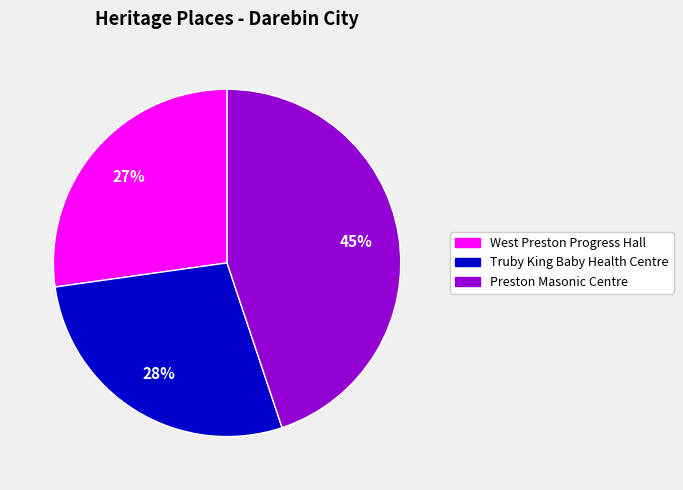

Is there a majority slice in this chart?

No